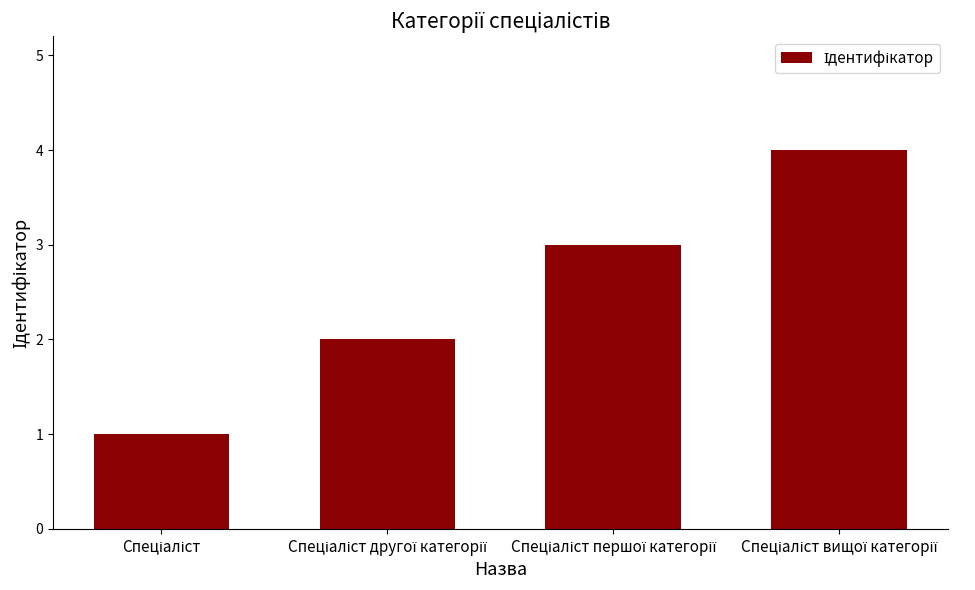

What is the greatest value displayed?

4